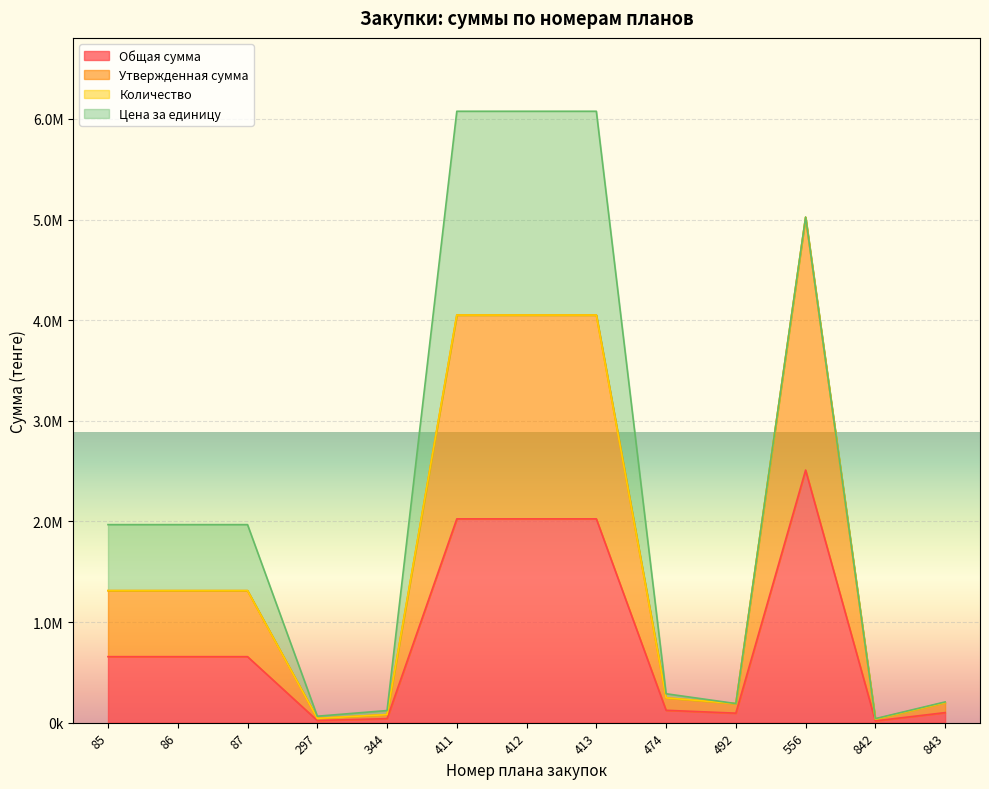

Does the chart display data point markers on the line(s)?

No